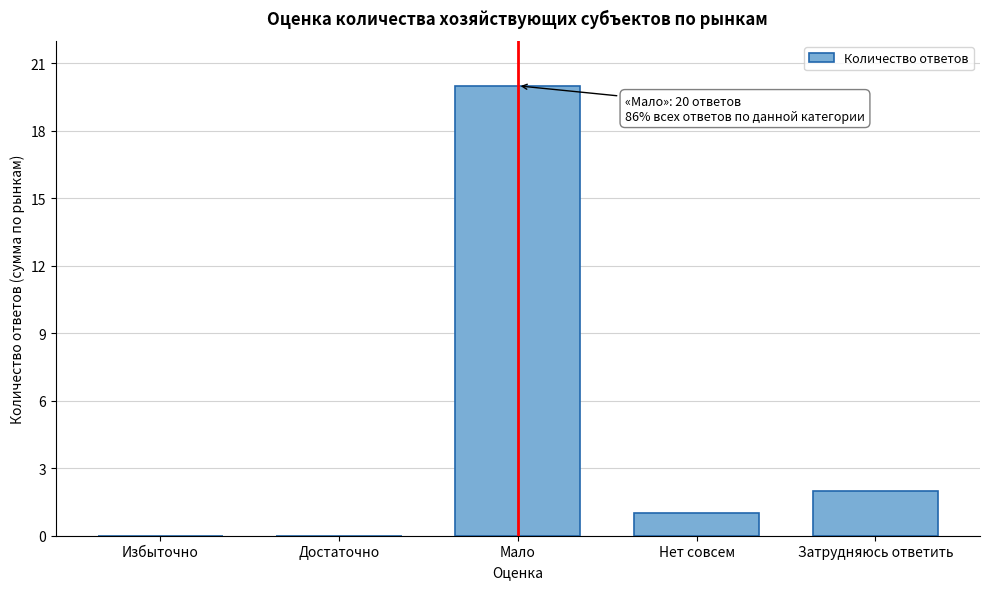

Reading left to right, transcribe all the data shown in this chart.

Избыточно=0	Достаточно=0	Мало=20	Нет совсем=1	Затрудняюсь ответить=2